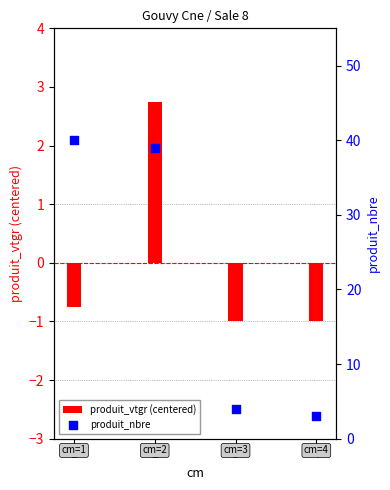

Which series reaches the maximum Y coordinate?

produit_nbre